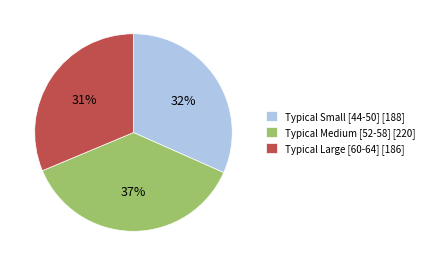

The Typical Medium [52-58] [220] slice represents 29% of the pie. True or false?

False